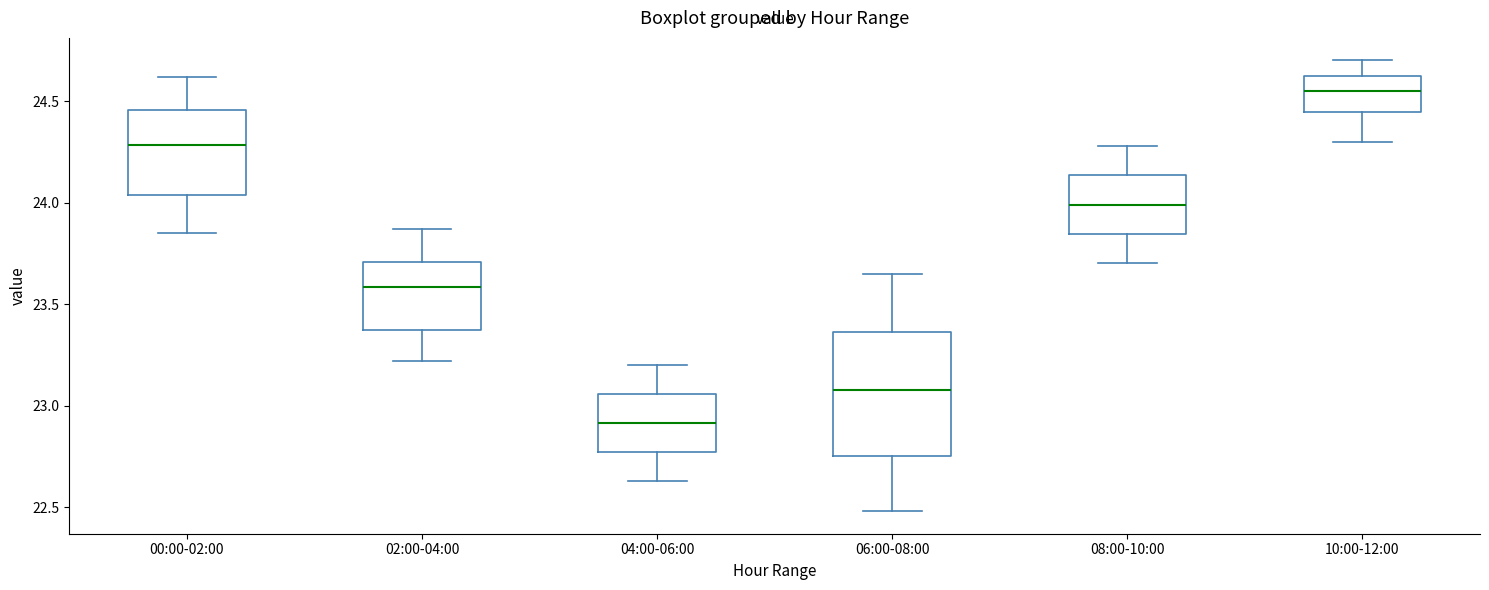

Reading left to right, read every box against the y-axis: the position of its median line, the range the box covers, and the ends of its whiskers. The values are not printed on the chart, so give them approximately, as read against the axis.

00:00-02:00: median 24.30, box 24.05 to 24.45, whiskers 23.85 to 24.60
02:00-04:00: median 23.60, box 23.35 to 23.70, whiskers 23.20 to 23.85
04:00-06:00: median 22.90, box 22.75 to 23.05, whiskers 22.65 to 23.20
06:00-08:00: median 23.10, box 22.75 to 23.35, whiskers 22.50 to 23.65
08:00-10:00: median 24.00, box 23.85 to 24.15, whiskers 23.70 to 24.30
10:00-12:00: median 24.55, box 24.45 to 24.60, whiskers 24.30 to 24.70